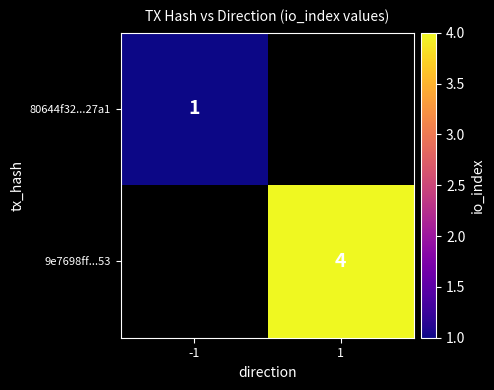

Is it true that 80644f32...27a1 equals 1 at -1?

True